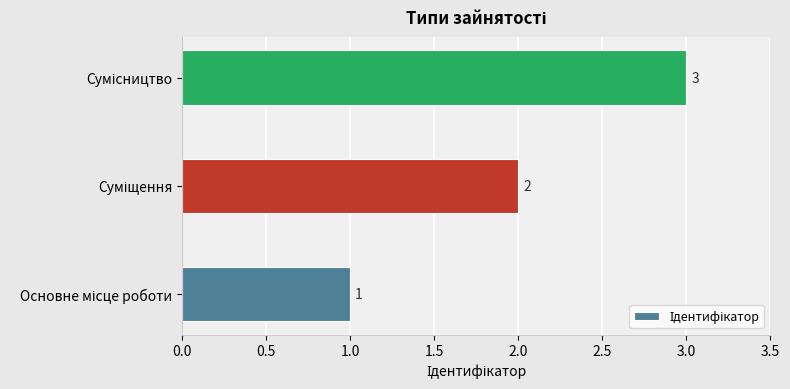

What is the maximum value shown in the chart?

3